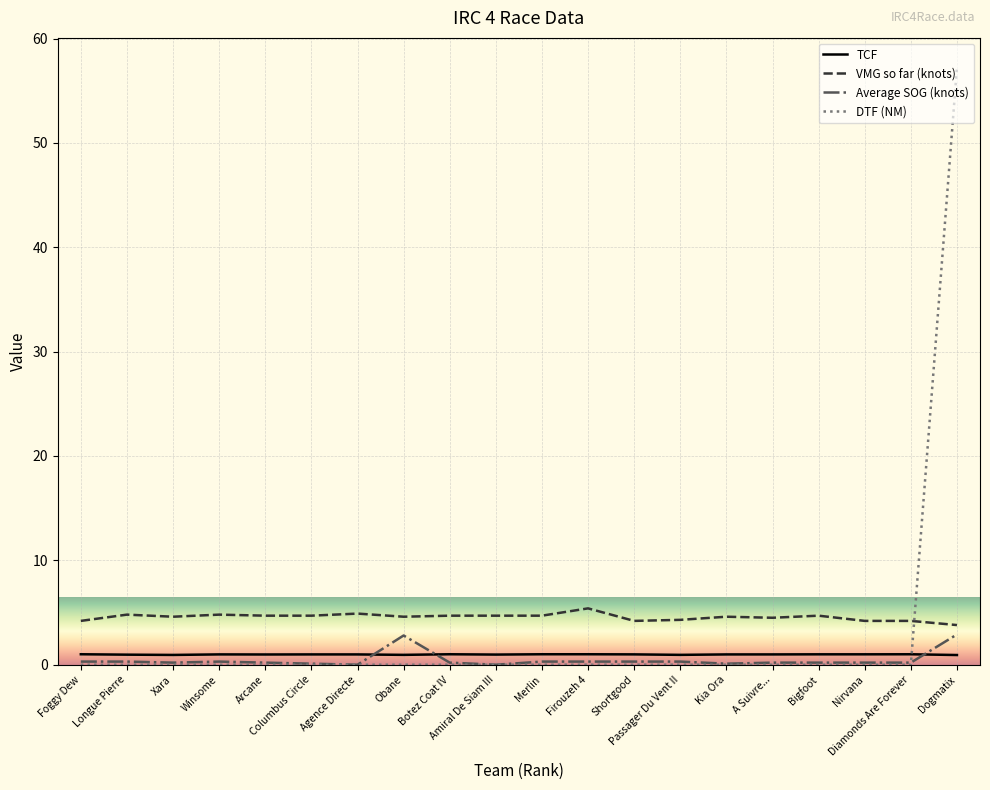

What is the minimum value for VMG so far (knots)?

3.8